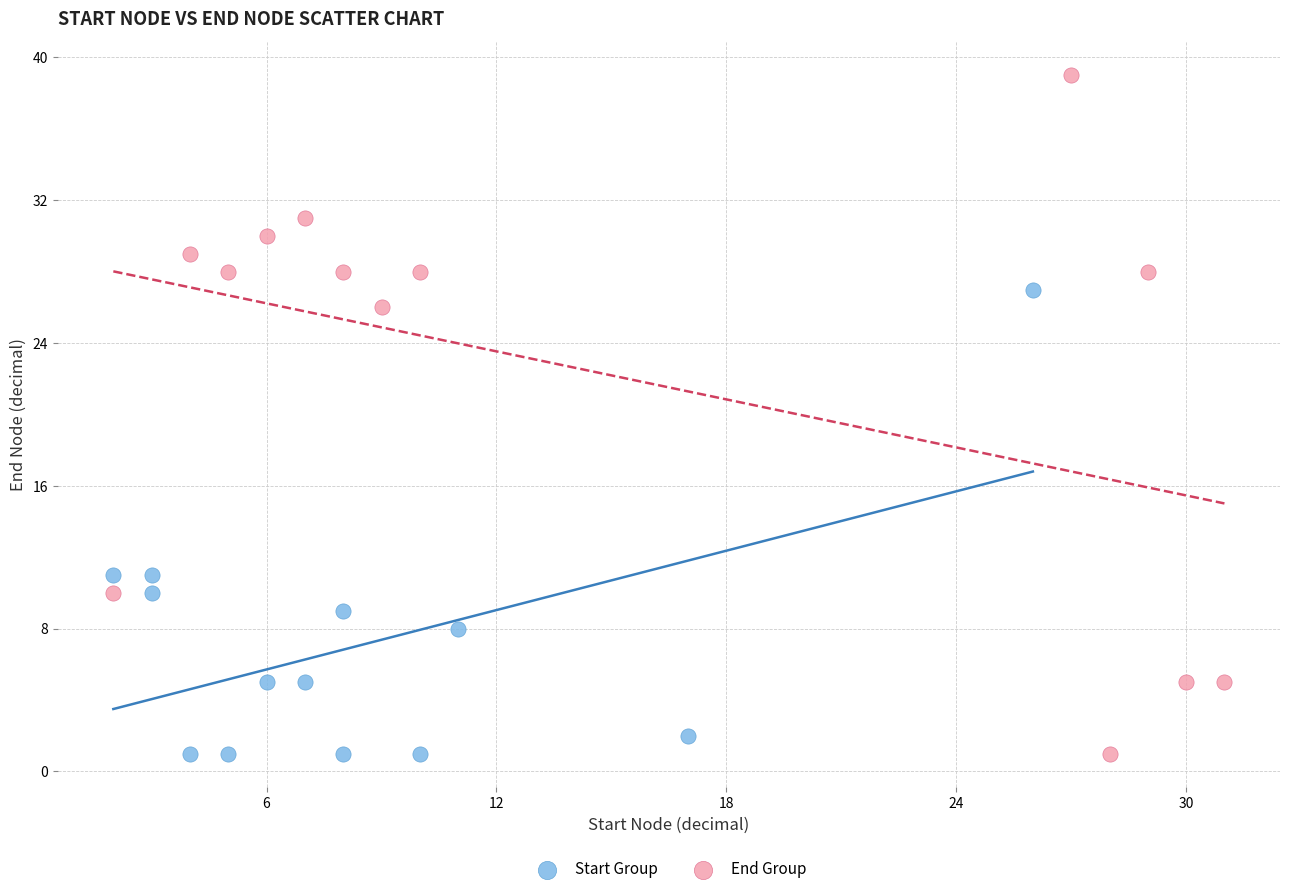

What are all the series names shown in the legend?

Start Group, End Group